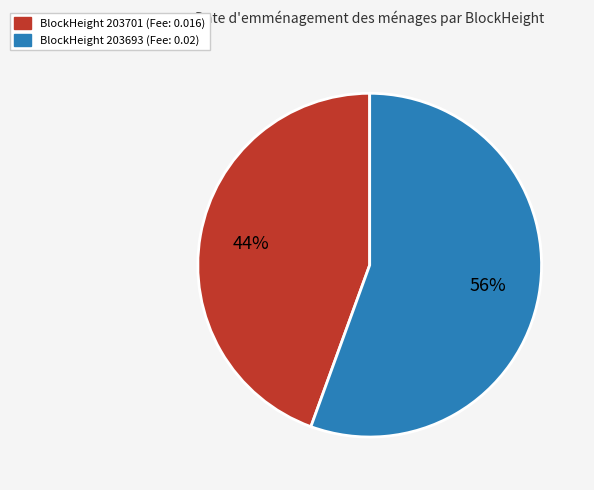

To the nearest percent, what is the average slice percentage?

50%